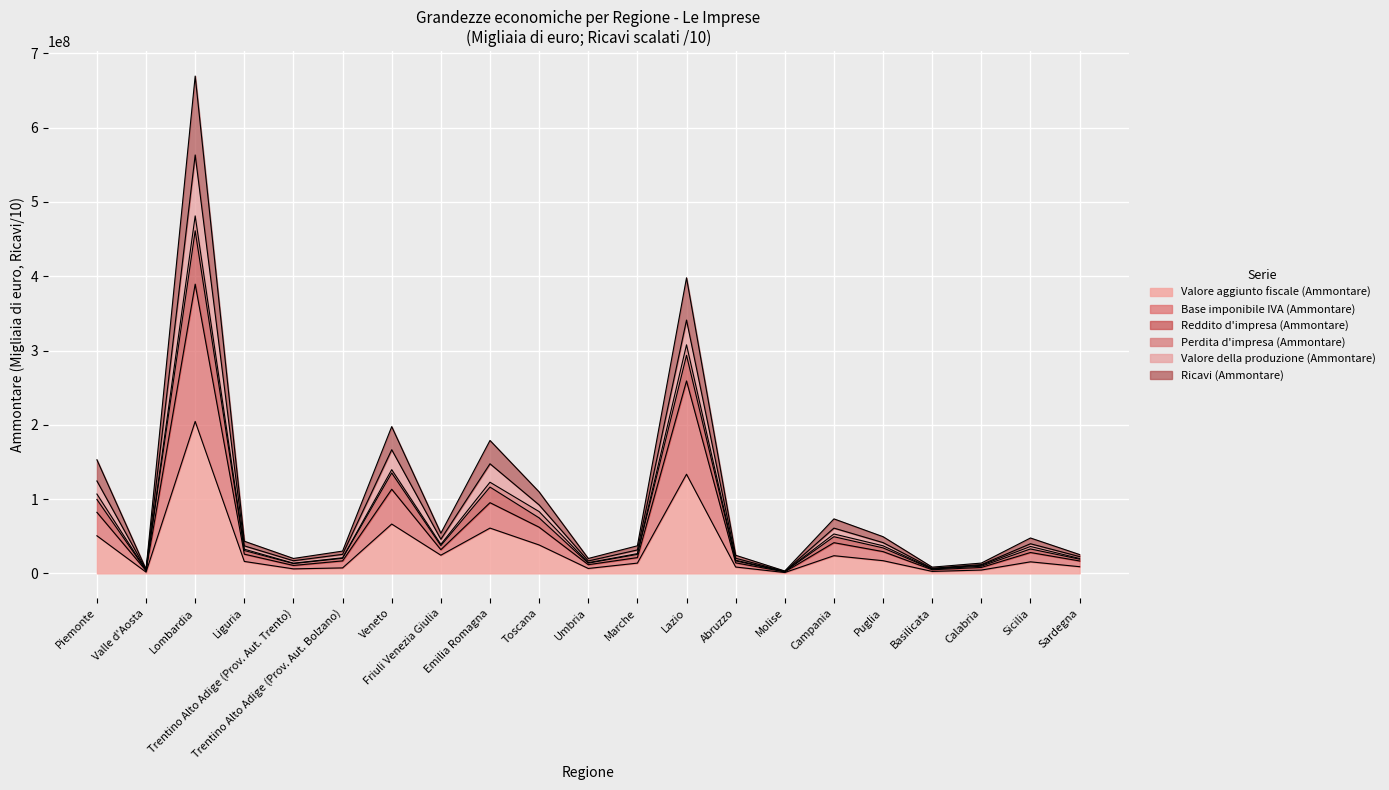

At which category is the sum across all series the highest?

Lombardia